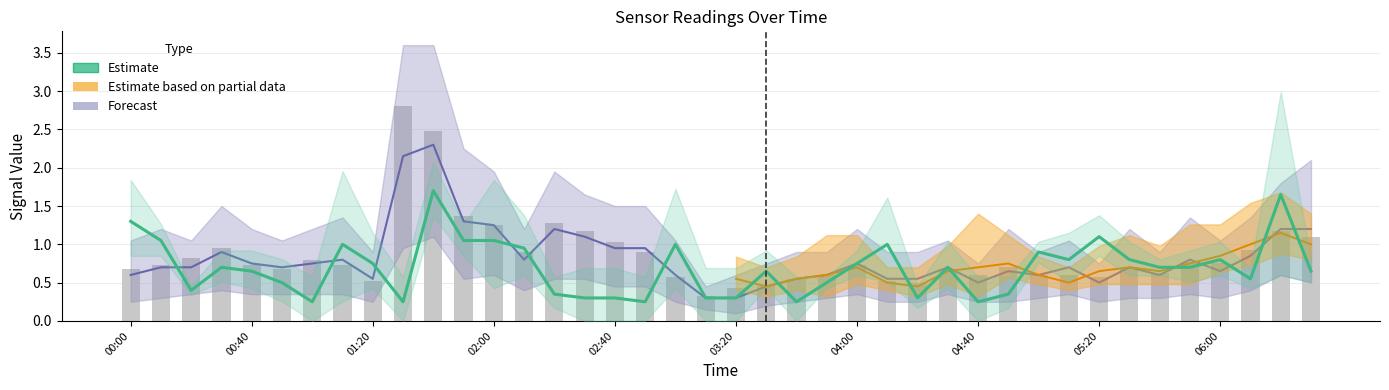

What is the minimum value shown in the chart?

0.2